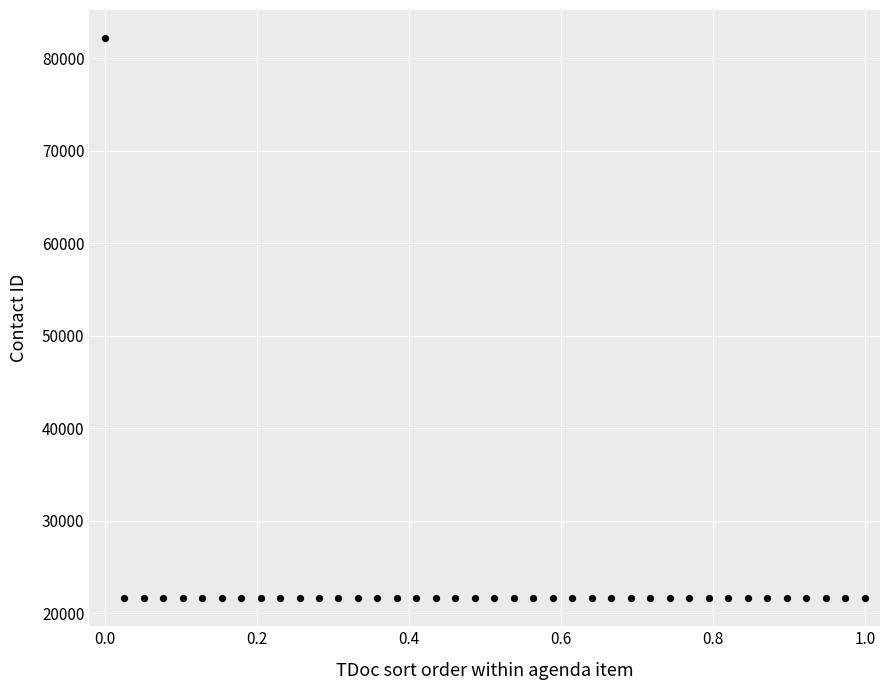

What is the range of Y values (max minus min)?

60605